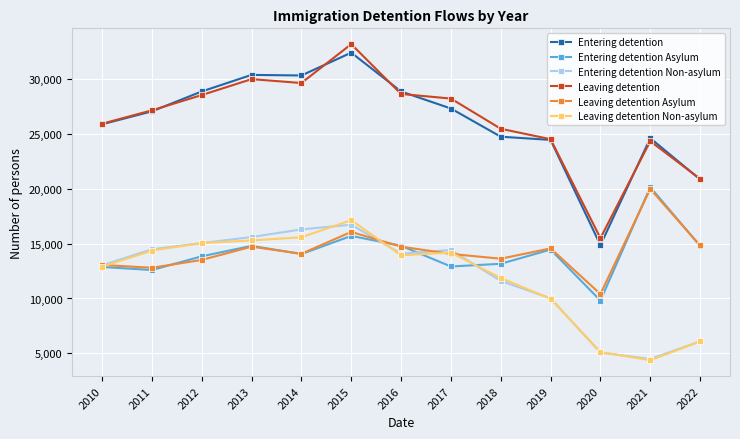

Between 2010 and 2014, which series saw the biggest shift?

Entering detention